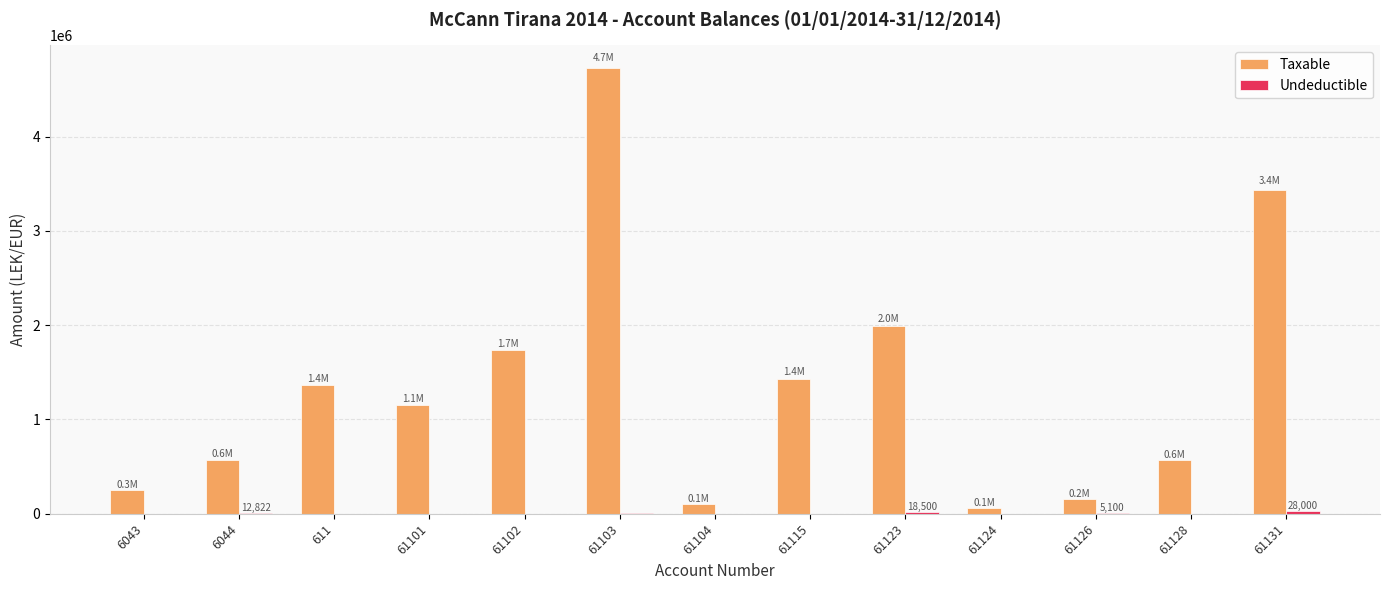

What is the maximum value for Taxable?

4731146.9